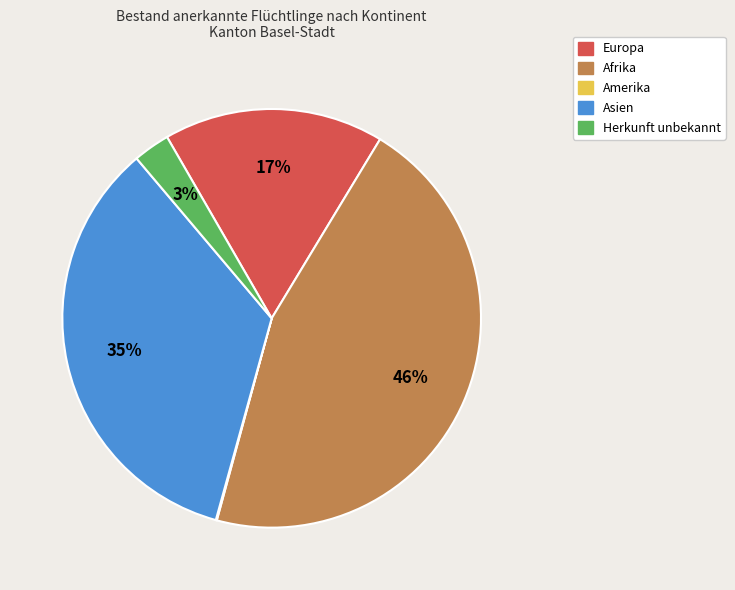

Which has a higher value, Europa or Herkunft unbekannt?

Europa